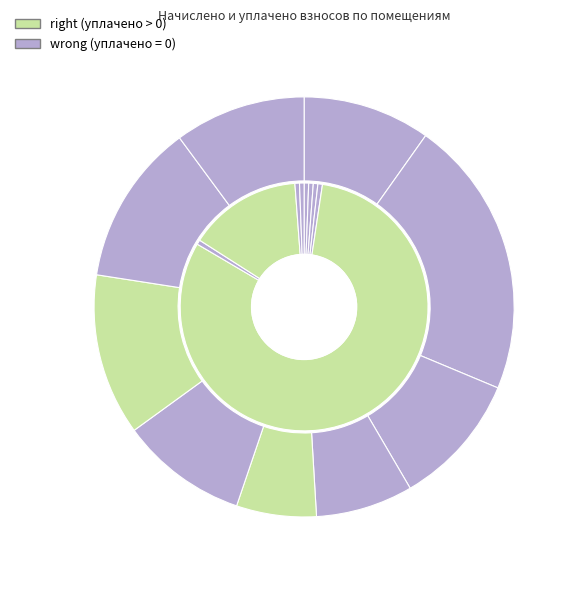

Count the number of slices in the pie.

9